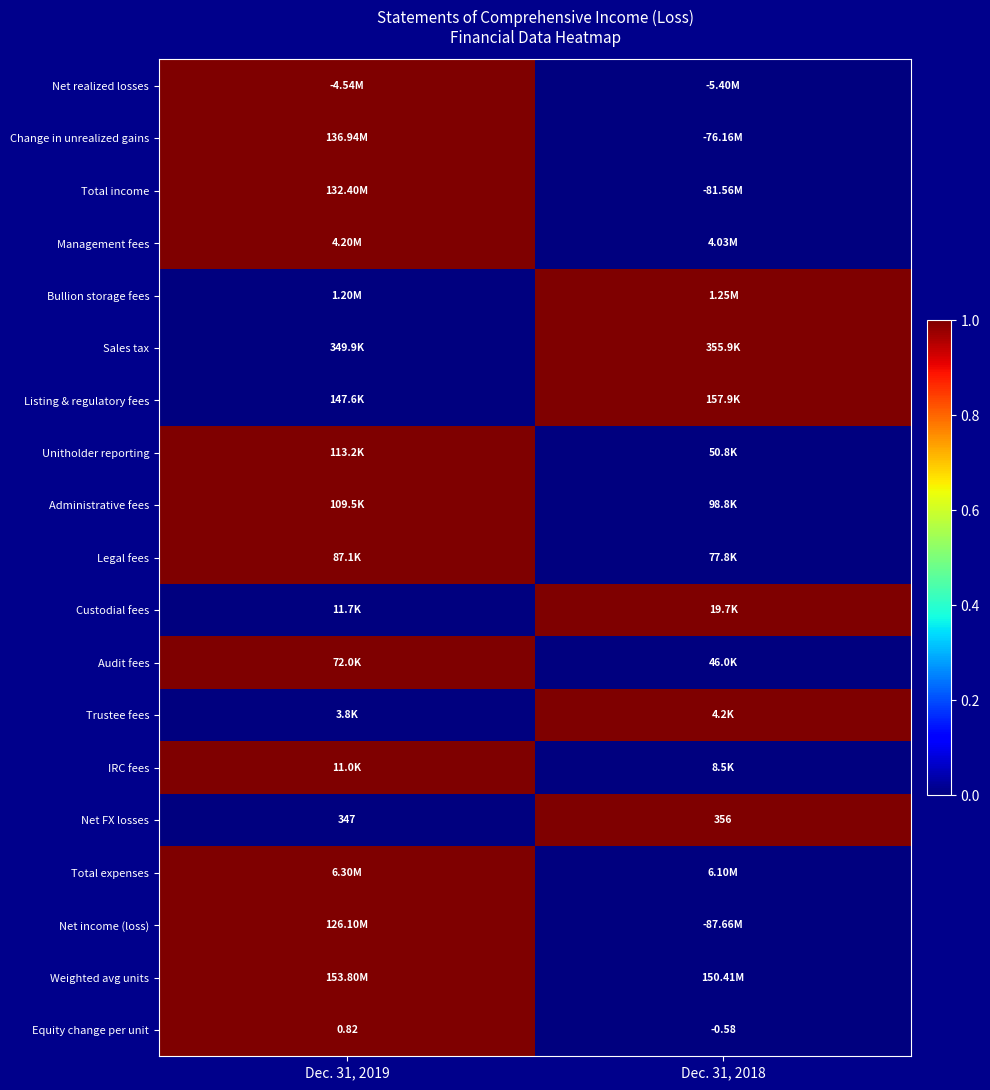

At which label does Total income reach its minimum?

Dec. 31, 2018